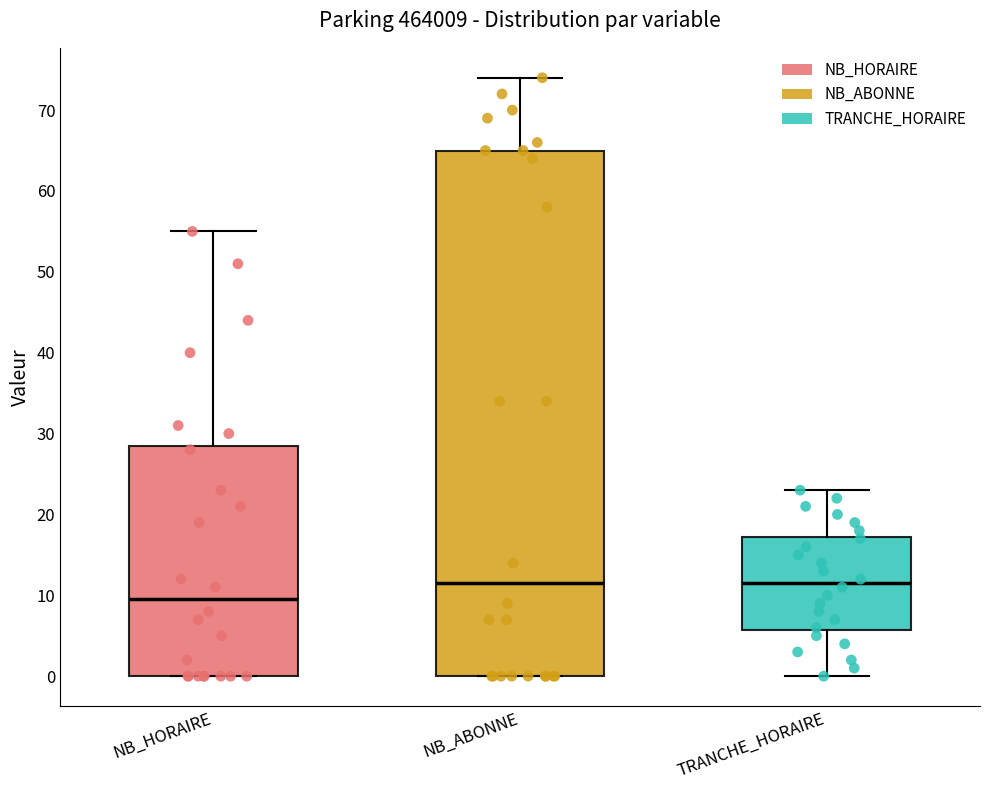

Reading left to right, transcribe this box plot: for each box, give where its median line is, the range the box spans, and where its two whiskers end, as read against the y-axis. The values are not printed on the chart, so give them approximately, as read against the axis.

NB_HORAIRE: median 10, box 0 to 29, whiskers 0 to 55
NB_ABONNE: median 12, box 0 to 65, whiskers 0 to 74
TRANCHE_HORAIRE: median 12, box 6 to 17, whiskers 0 to 23